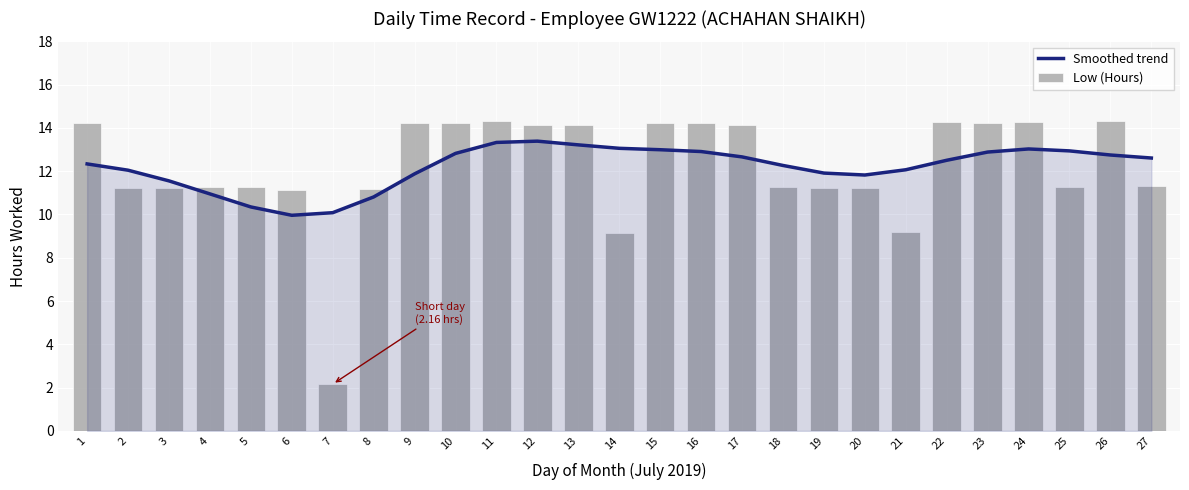

True or false: Low (Hours) has a value of 5.0 at 6.

False